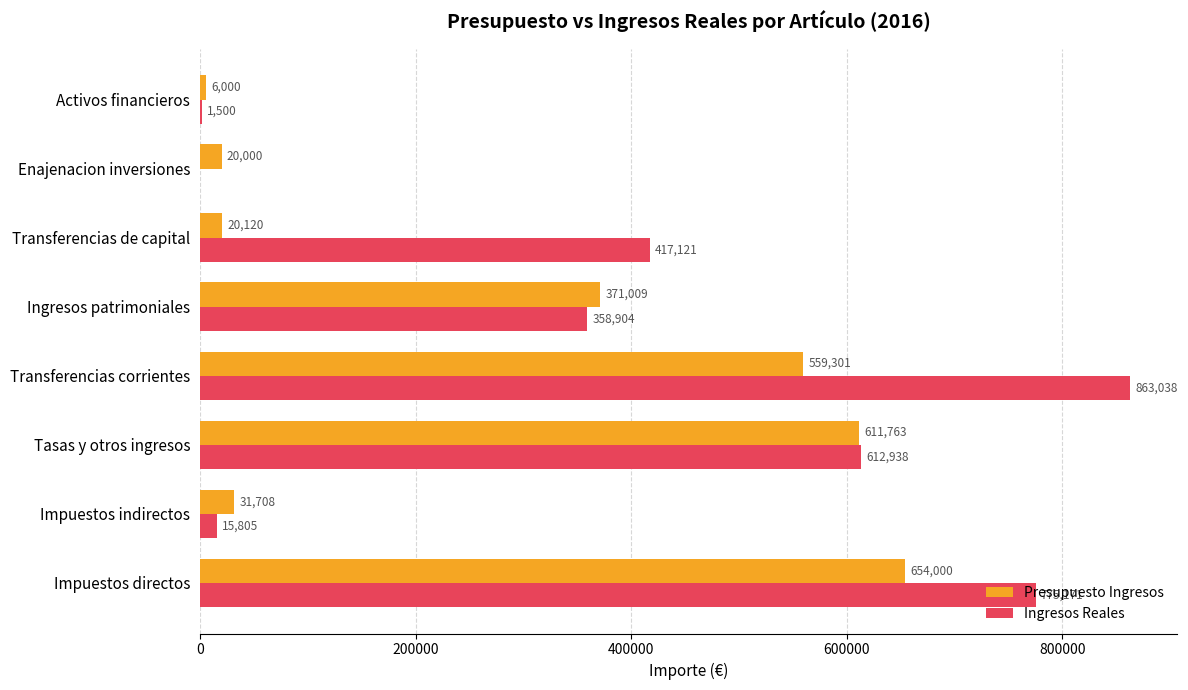

At which category does the chart reach its peak across all series?

Transferencias corrientes